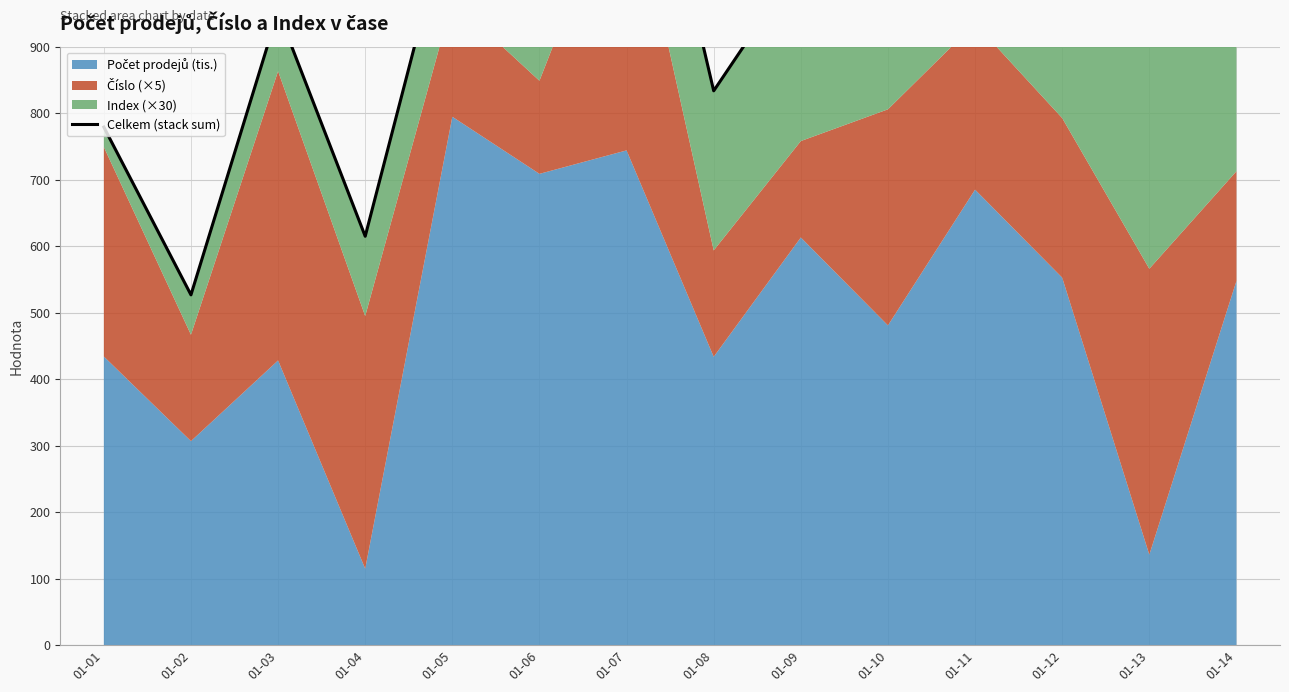

How many values are below 1028?

7